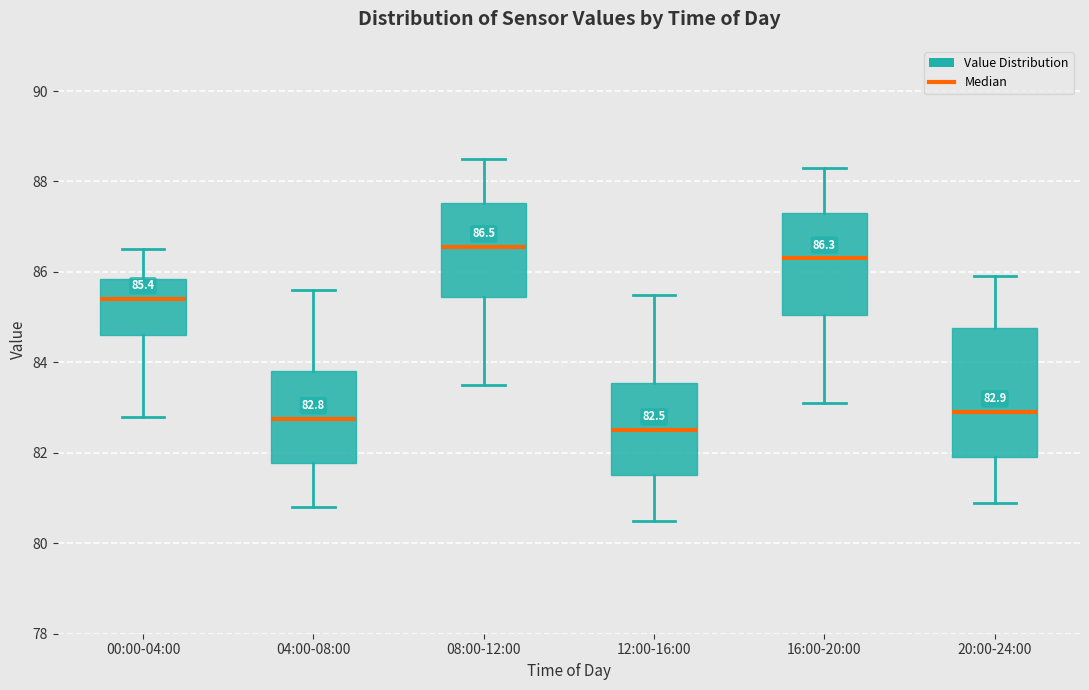

Which box is the tallest, from its lower edge to its upper edge?

20:00-24:00